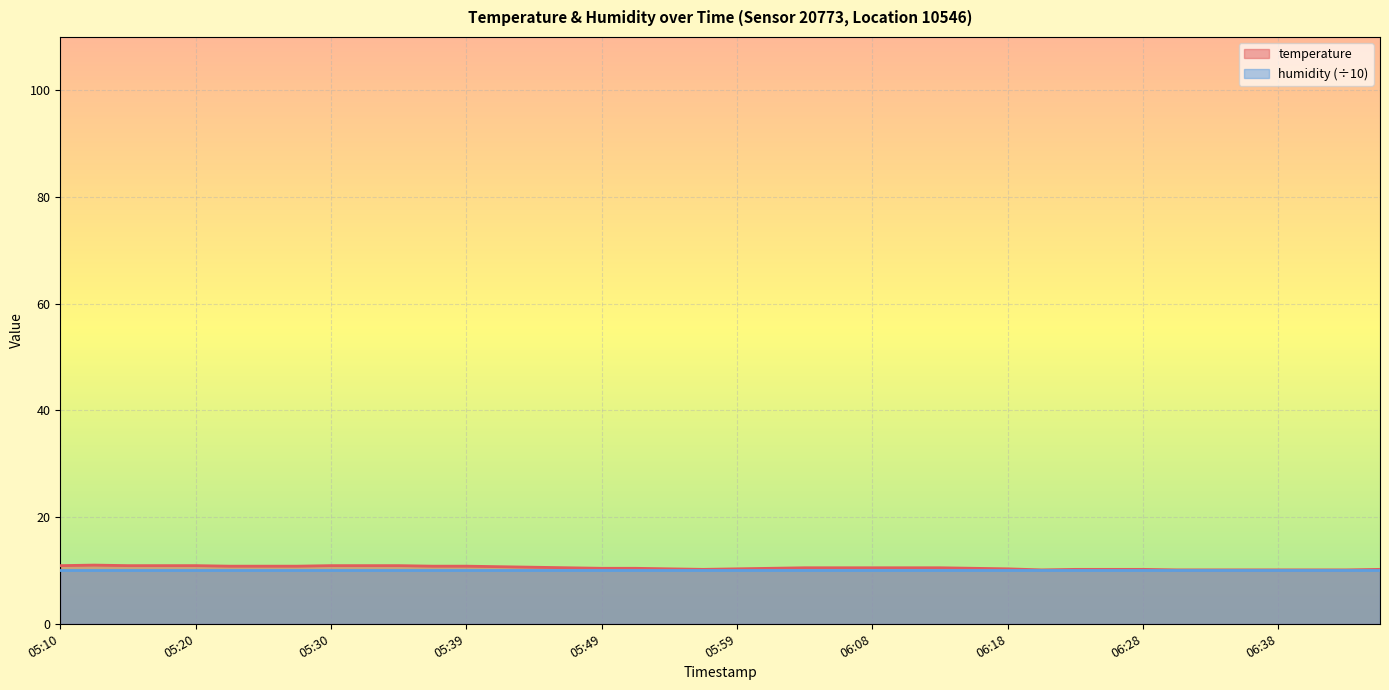

How many points are higher than both their immediate neighbors (excluding endpoints)?

1